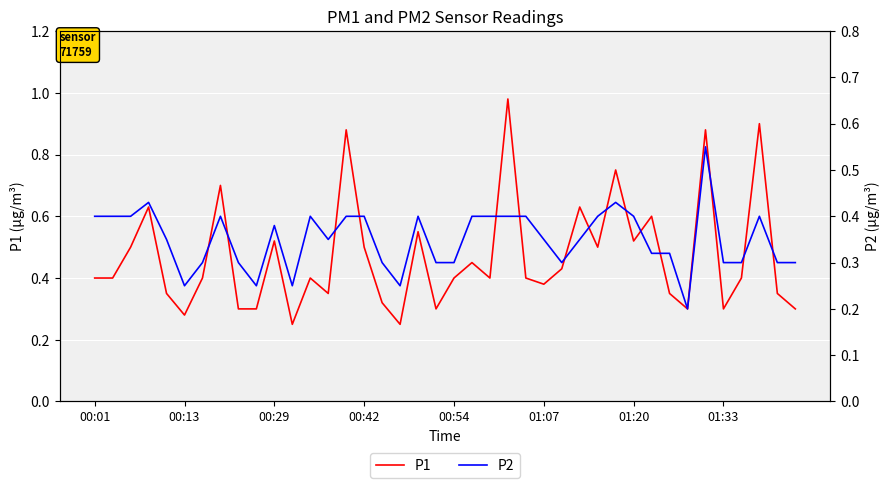

Which series has the largest total across all categories?

P1